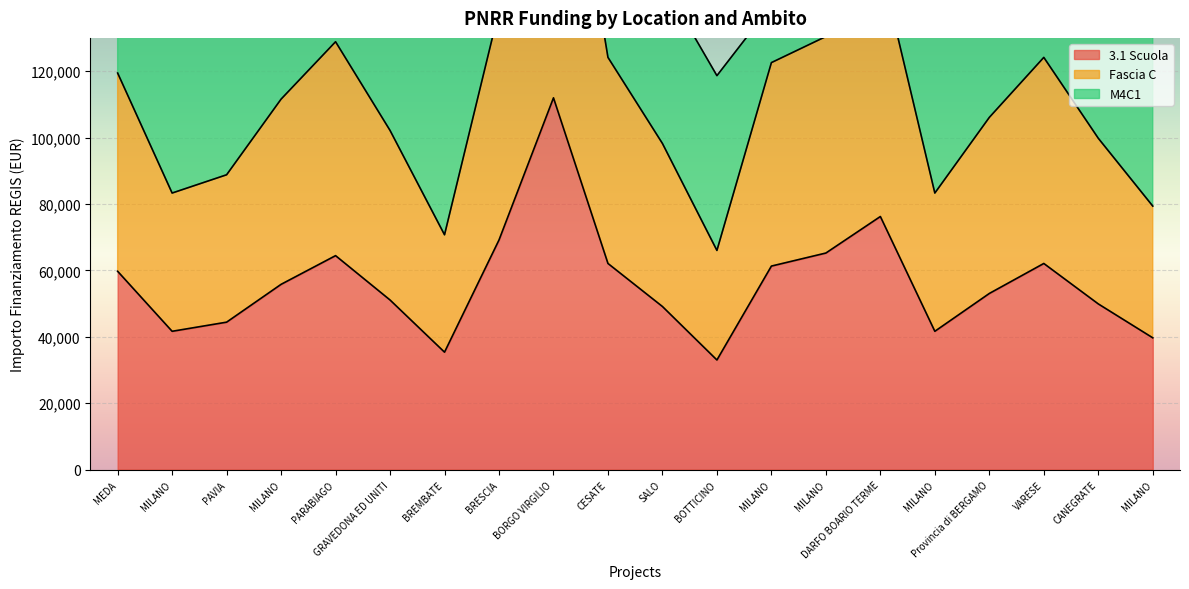

Which series has the largest range (max minus min)?

Fascia C